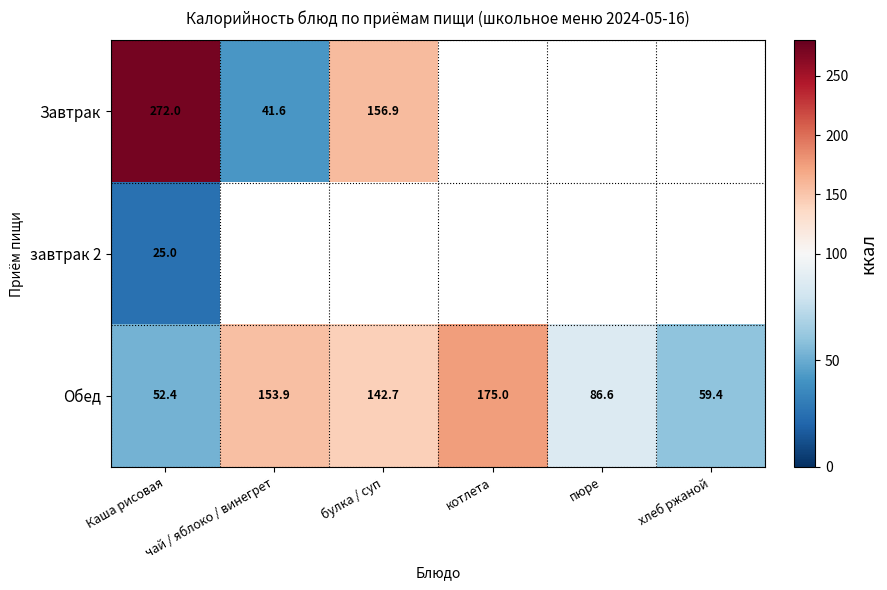

Which has a higher value, чай / яблоко / винегрет or Каша рисовая?

Каша рисовая